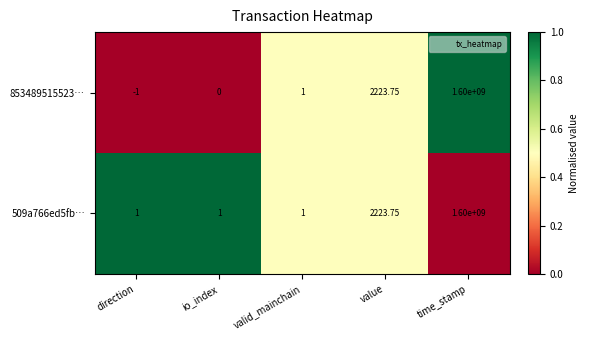

Which label corresponds to the largest value in the chart?

time_stamp